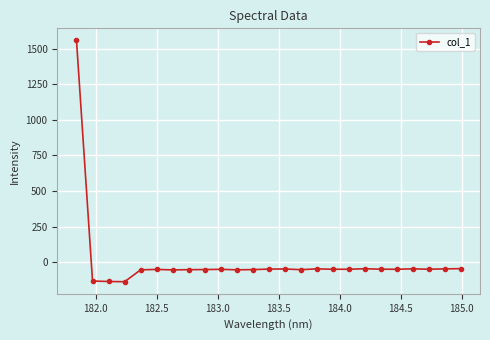

What is the greatest value displayed?

1557.3